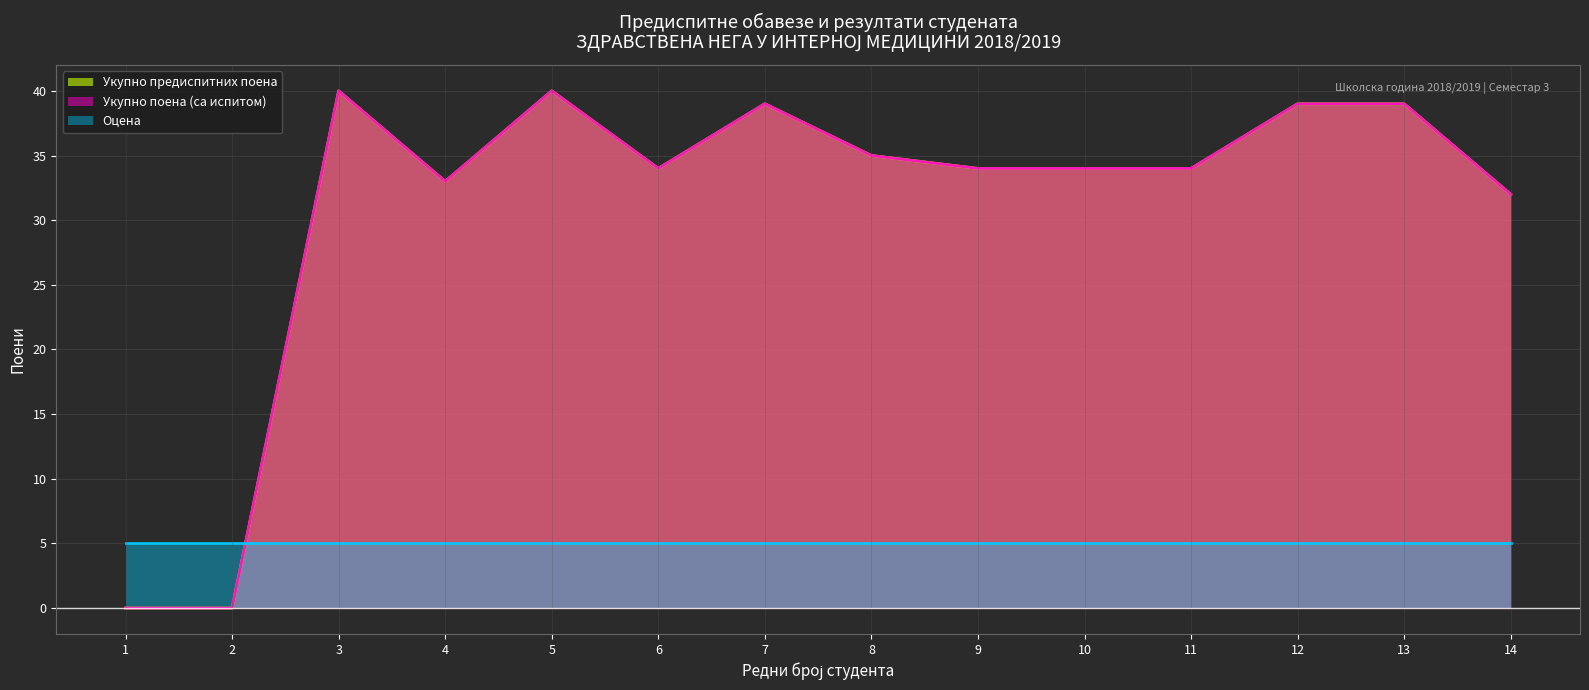

True or false: Укупно предиспитних поена has more than 2 interior local peaks.

True